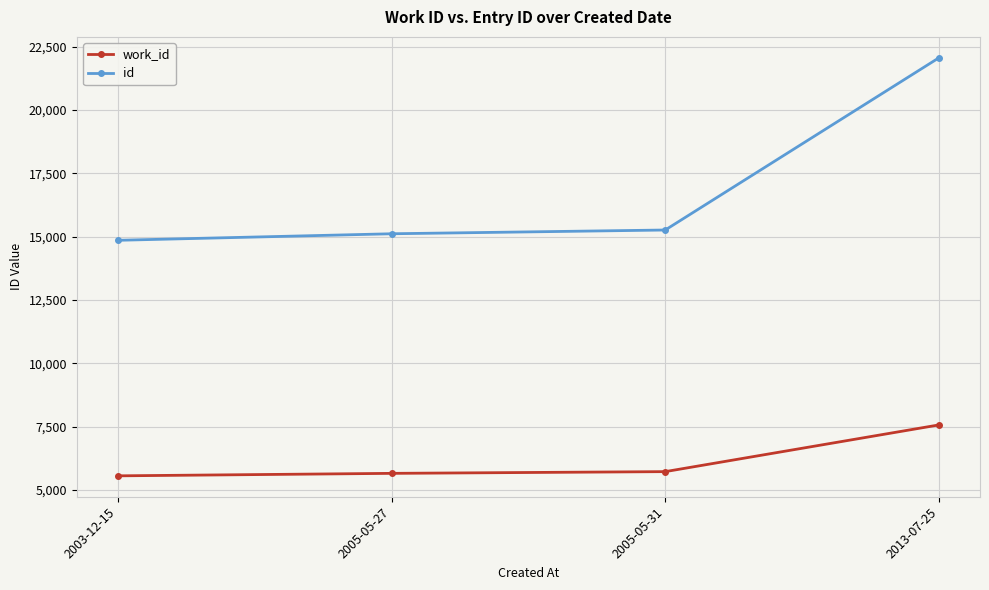

Between 2005-05-31 and 2013-07-25, which series saw the biggest shift?

id